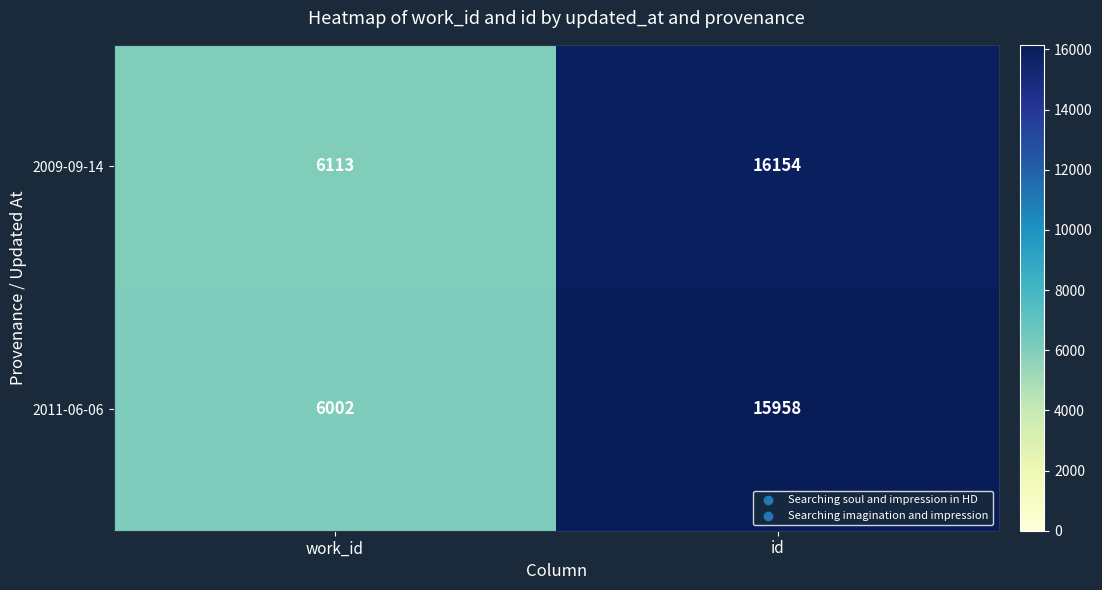

What is the approximate value of 2011-06-06 at work_id, to the nearest 50?

6000